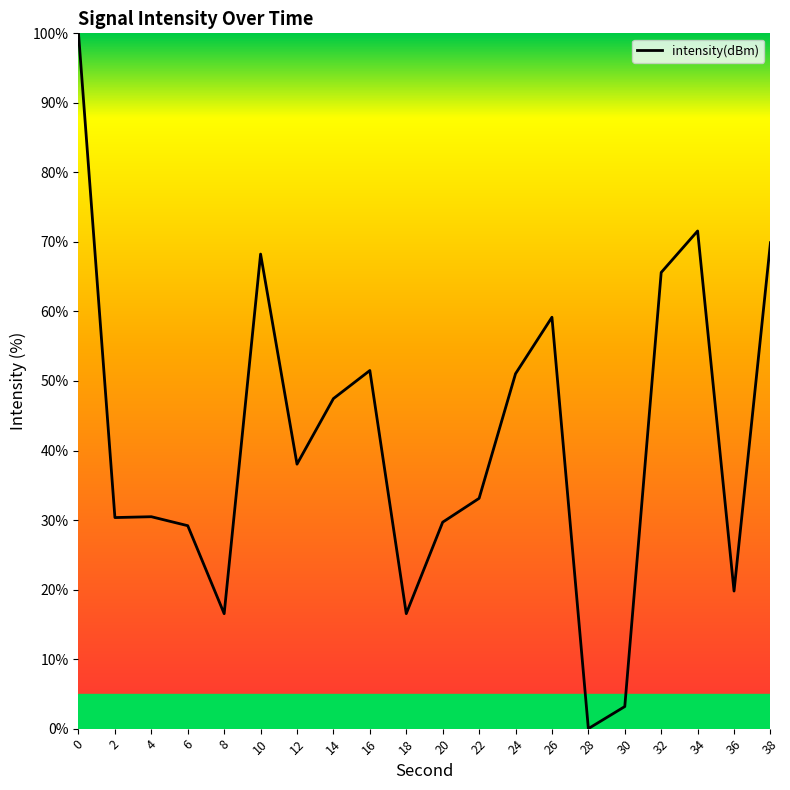

The chart shows a value of 28.0 at 18. True or false?

False